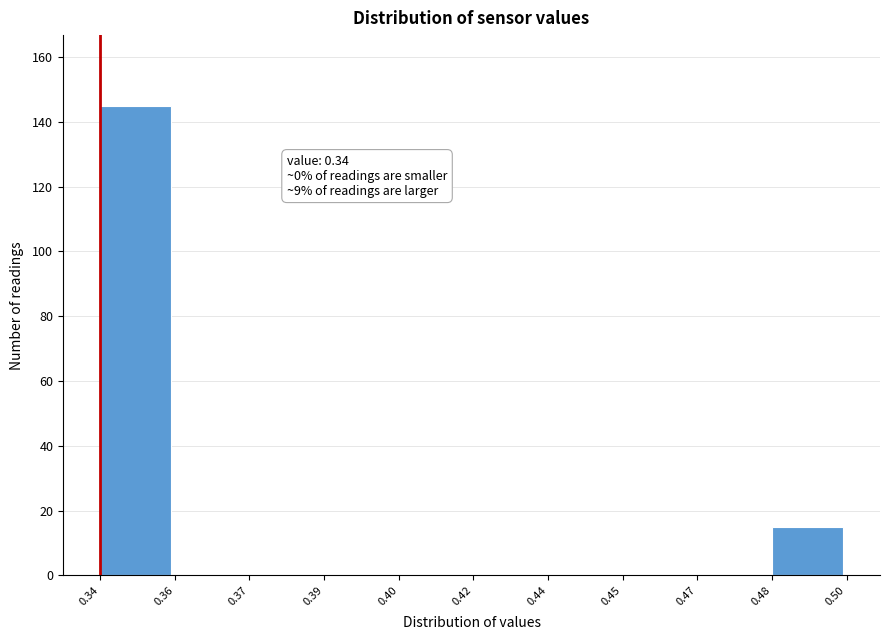

Reading left to right, list all the values displayed in this chart.

0.34=145	0.36=0	0.37=0	0.39=0	0.40=0	0.42=0	0.44=0	0.45=0	0.47=0	0.48=15